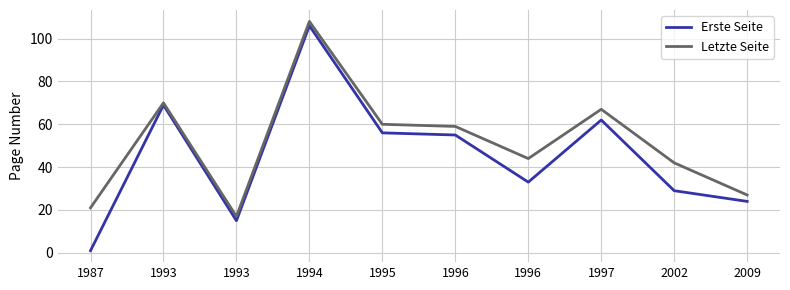

Does the chart display data point markers on the line(s)?

No